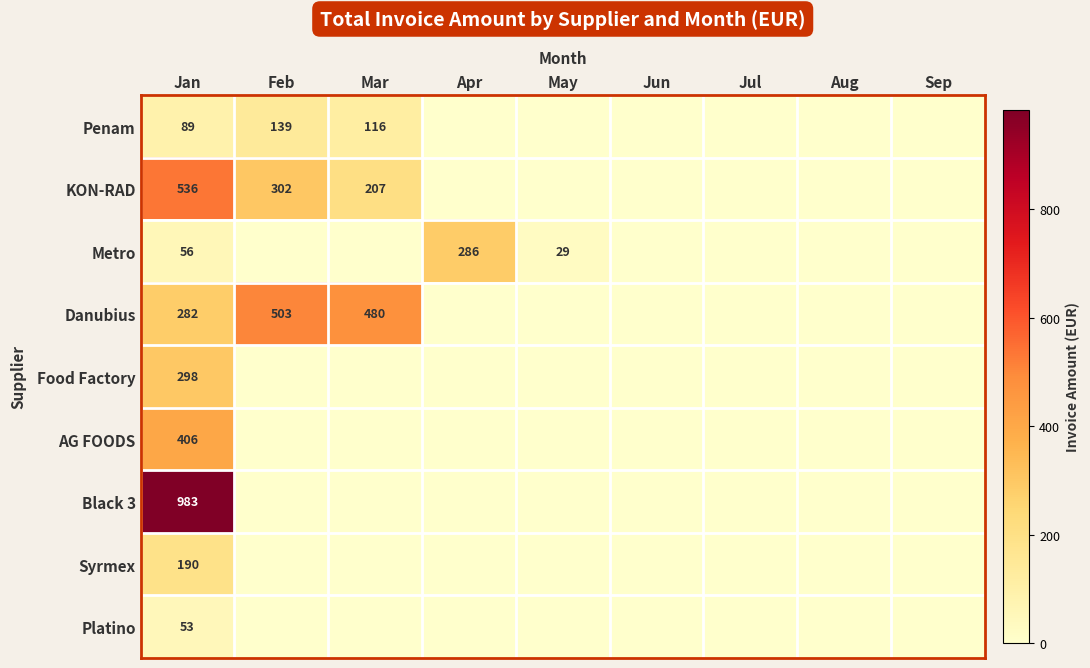

The Danubius series shows 143 at Jan. True or false?

False